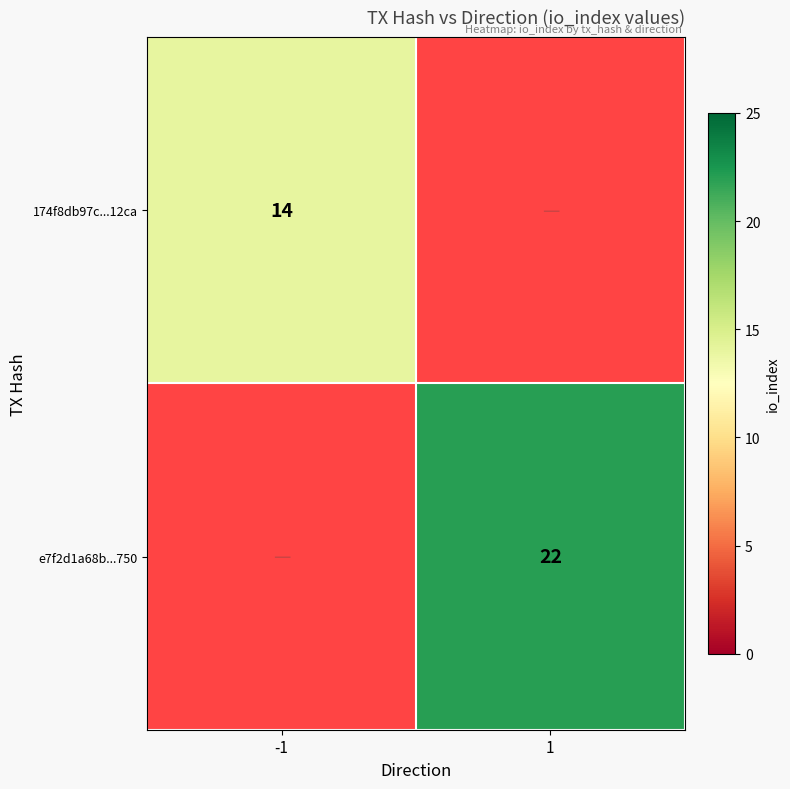

Is it true that e7f2d1a68b...750 equals 35 at 1?

False